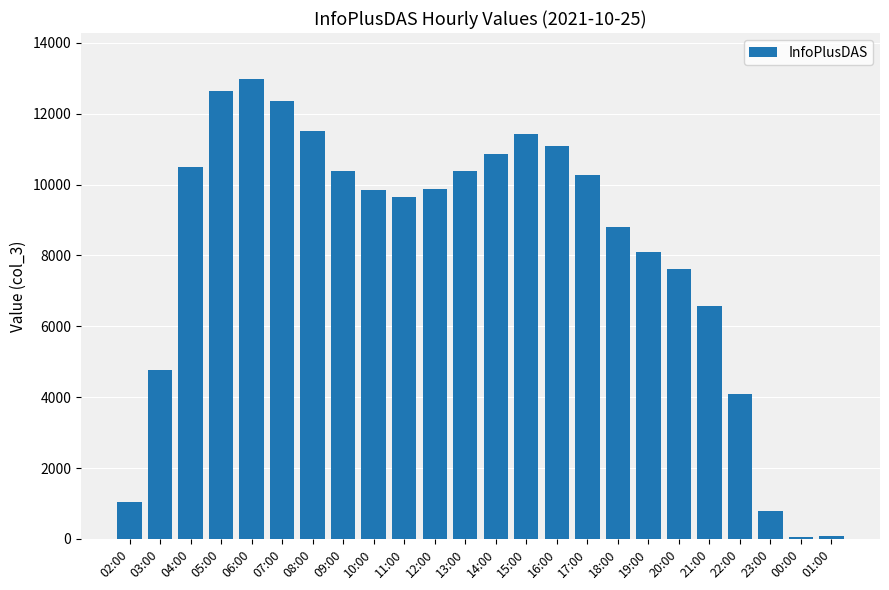

Which category has the highest value across all series?

06:00